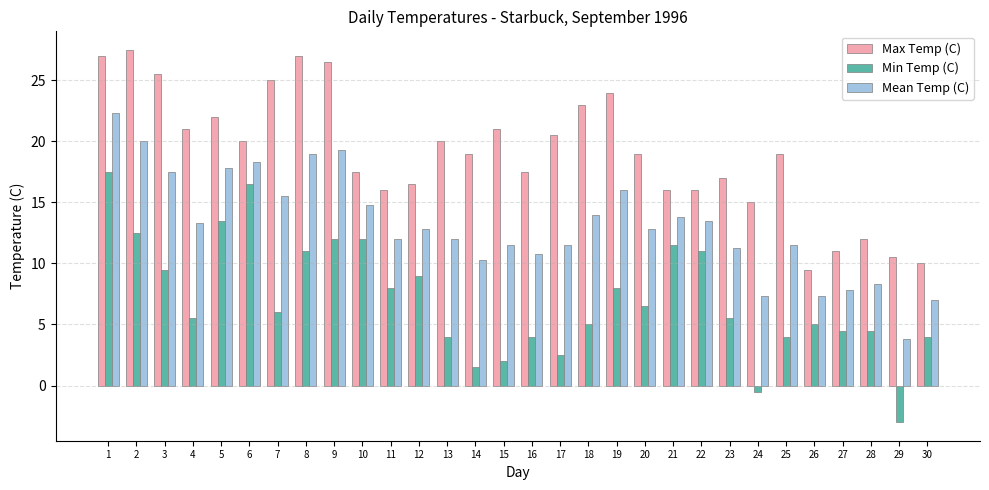

What are all the series names shown in the legend?

Max Temp (C), Min Temp (C), Mean Temp (C)